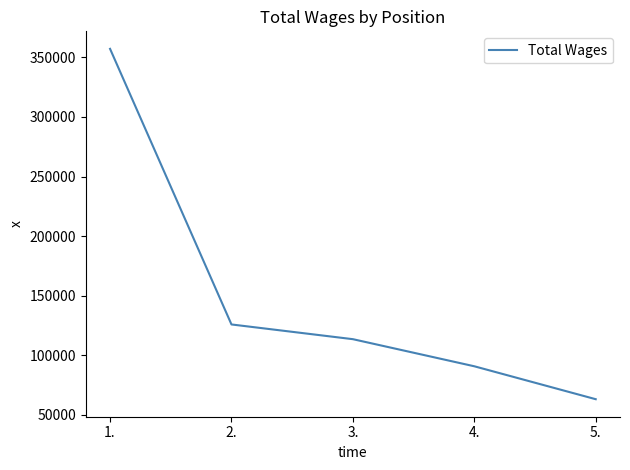

What is the greatest value displayed?

357108